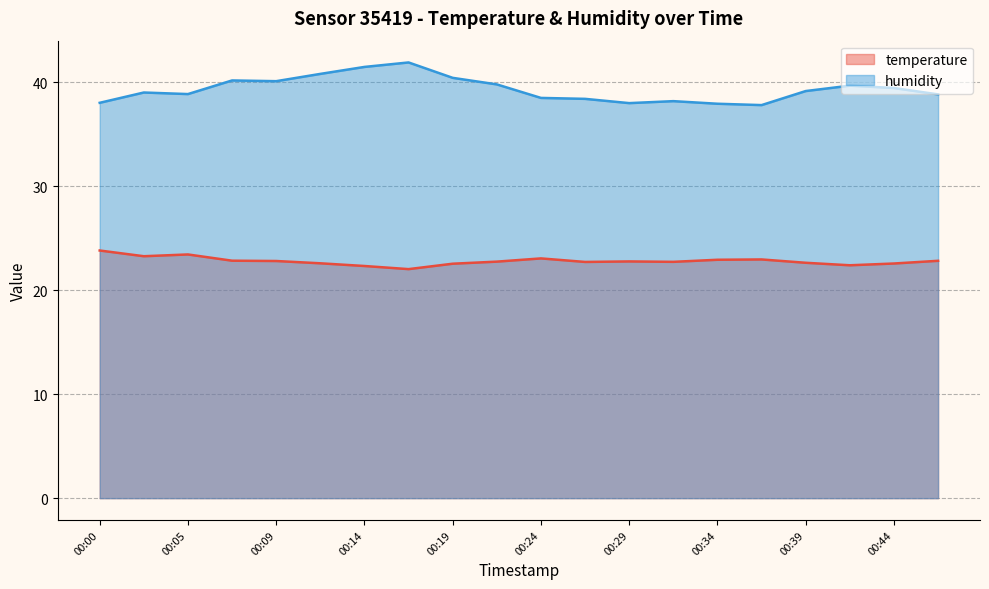

True or false: temperature (line) and humidity (line) cross at least once.

False